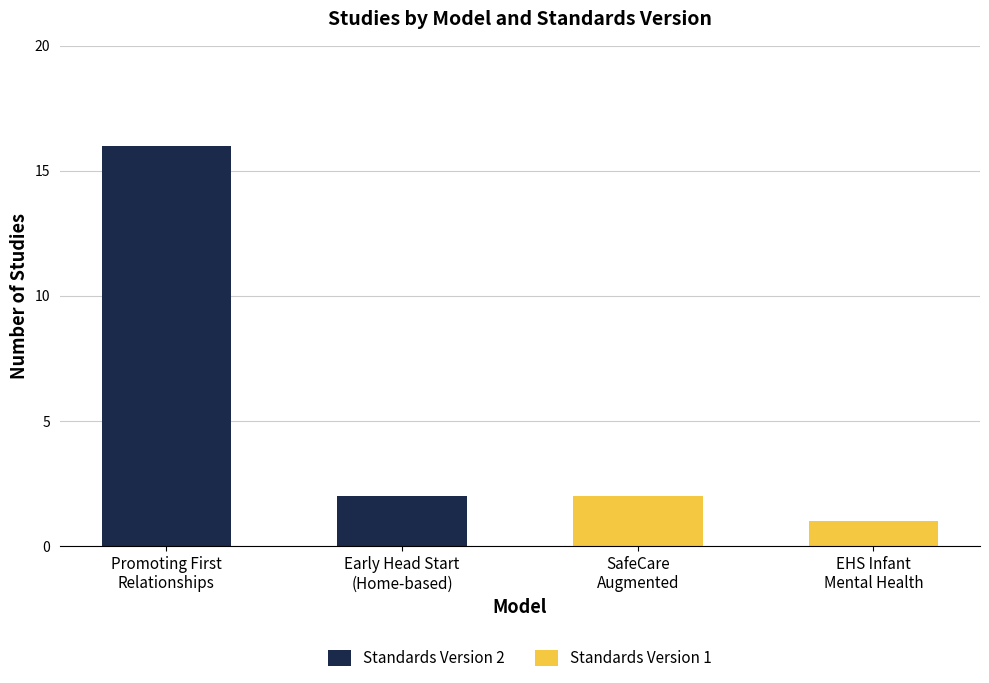

How many data points does each series have?

4